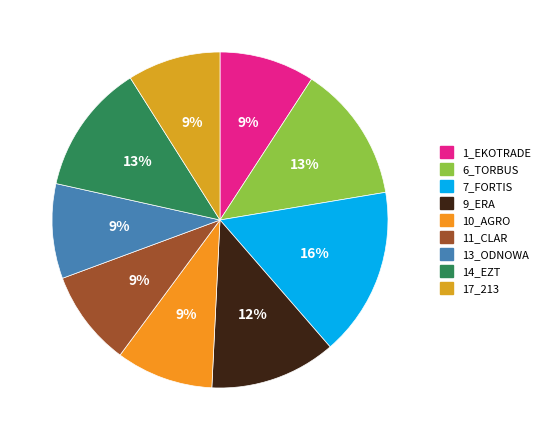

Approximately how many times larger is the value at 6_TORBUS compared to 10_AGRO?

1.4